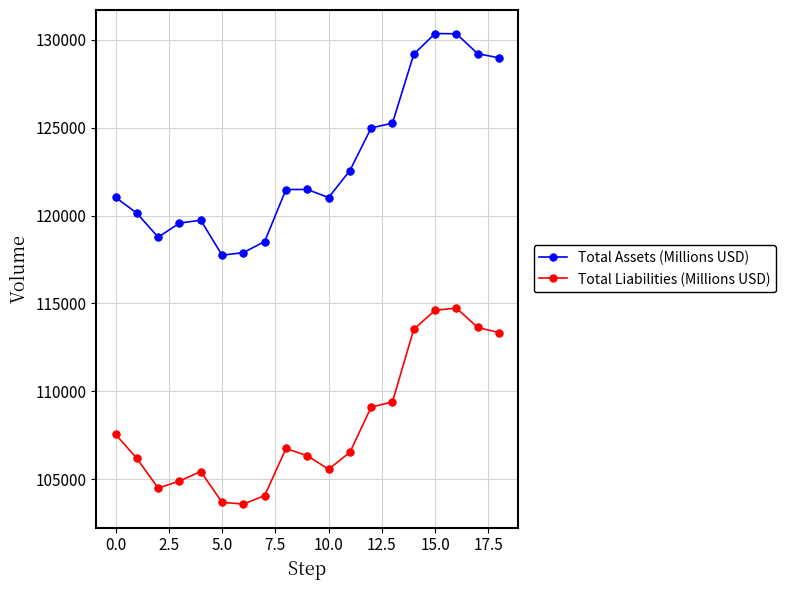

At how many categories does at least one series exceed 111804?

19